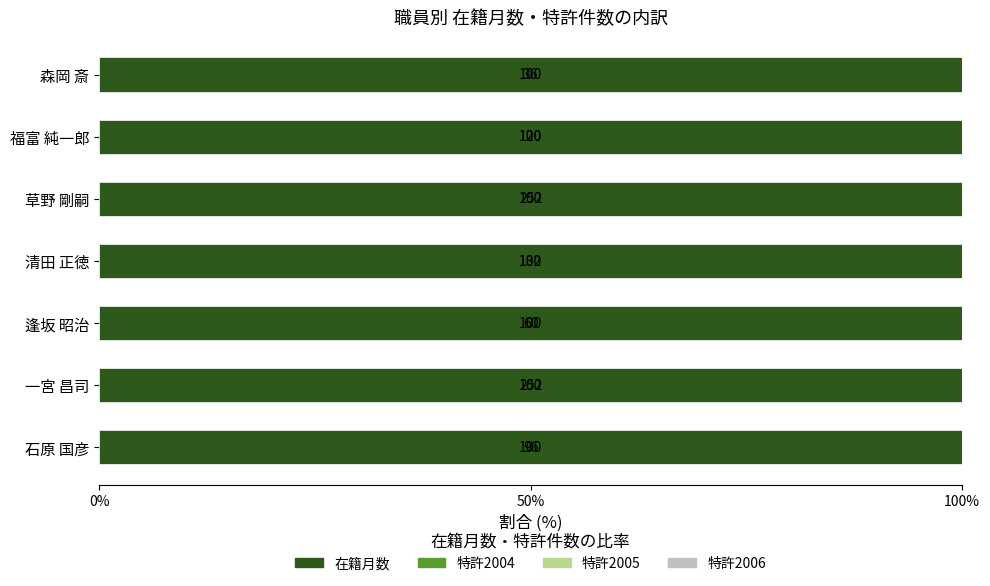

Does the chart contain any negative values?

No